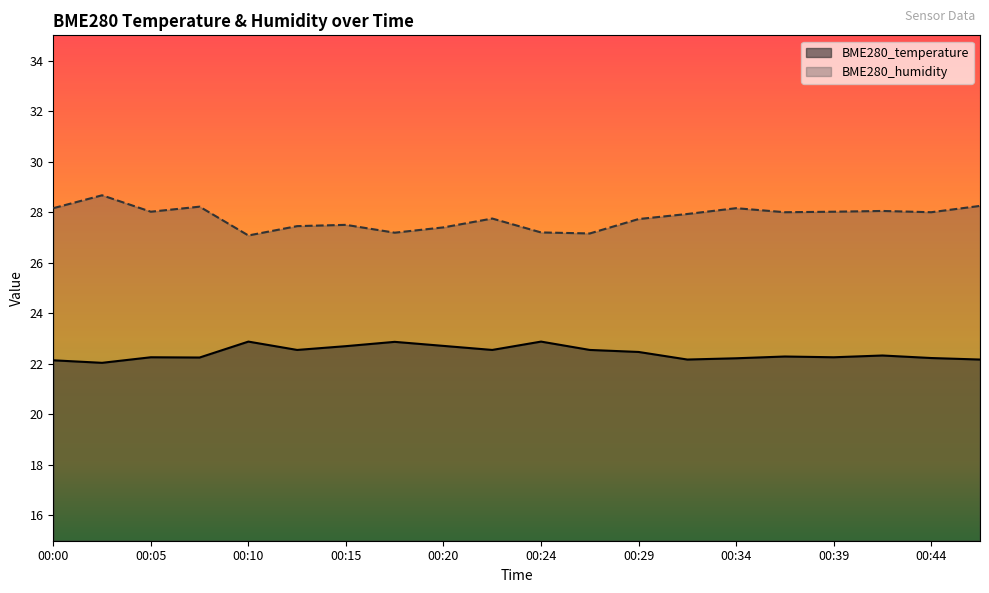

Which series has the widest spread of values?

BME280_humidity